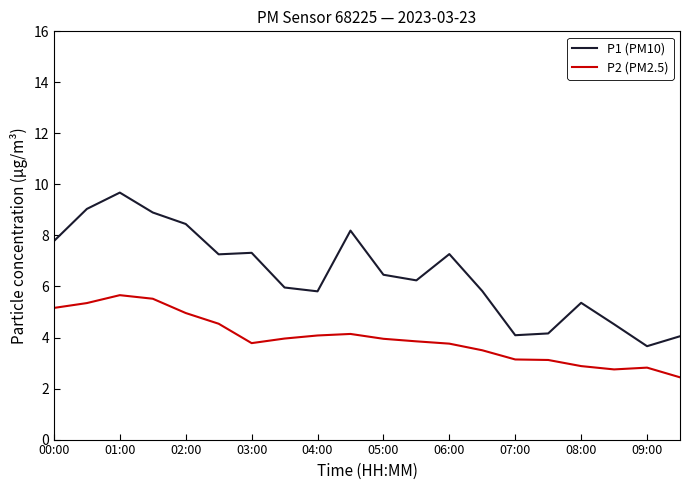

Rank the series by their average value, from highest to lowest.

P1 (PM10), P2 (PM2.5)